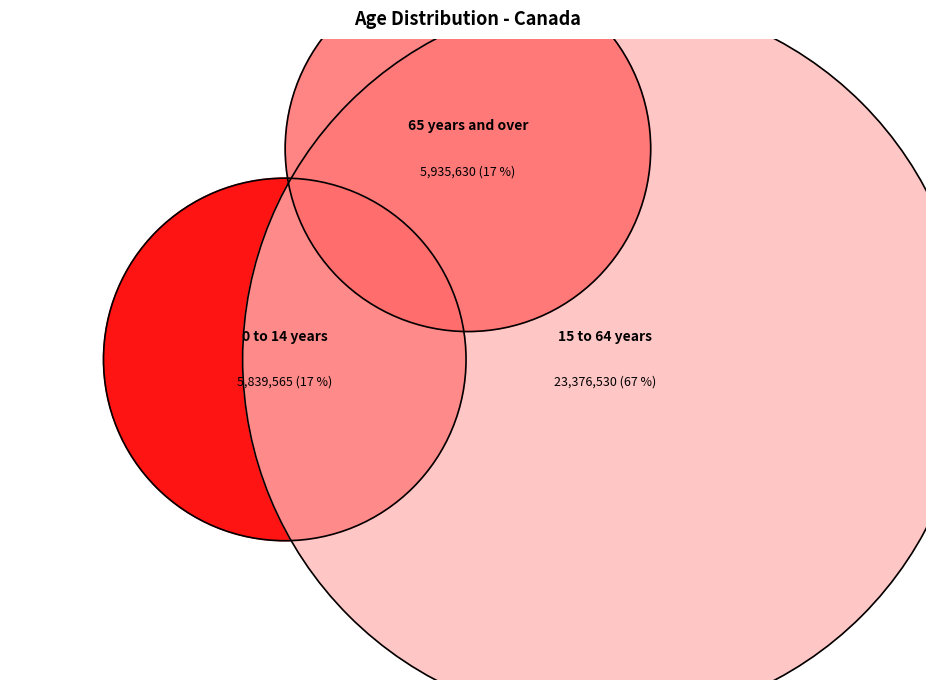

What is the smallest slice in the pie chart?

0 to 14 years